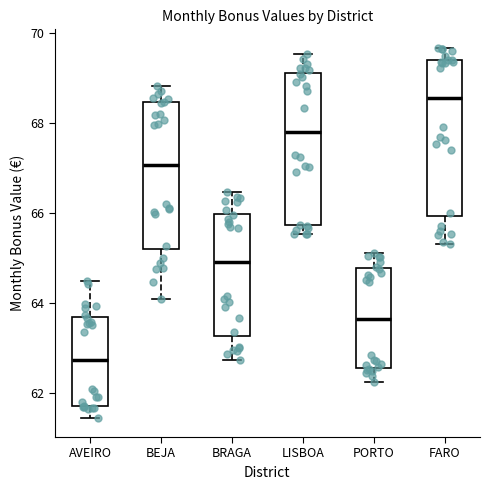

Reading left to right, transcribe this box plot: for each box, give where its median line is, the range the box spans, and where its two whiskers end, as read against the y-axis. The values are not printed on the chart, so give them approximately, as read against the axis.

AVEIRO: median 62.8, box 61.6 to 63.6, whiskers 61.4 to 64.4
BEJA: median 67.0, box 65.2 to 68.4, whiskers 64.0 to 68.8
BRAGA: median 65.0, box 63.2 to 66.0, whiskers 62.8 to 66.4
LISBOA: median 67.8, box 65.8 to 69.2, whiskers 65.6 to 69.6
PORTO: median 63.6, box 62.6 to 64.8, whiskers 62.2 to 65.2
FARO: median 68.6, box 66.0 to 69.4, whiskers 65.4 to 69.6